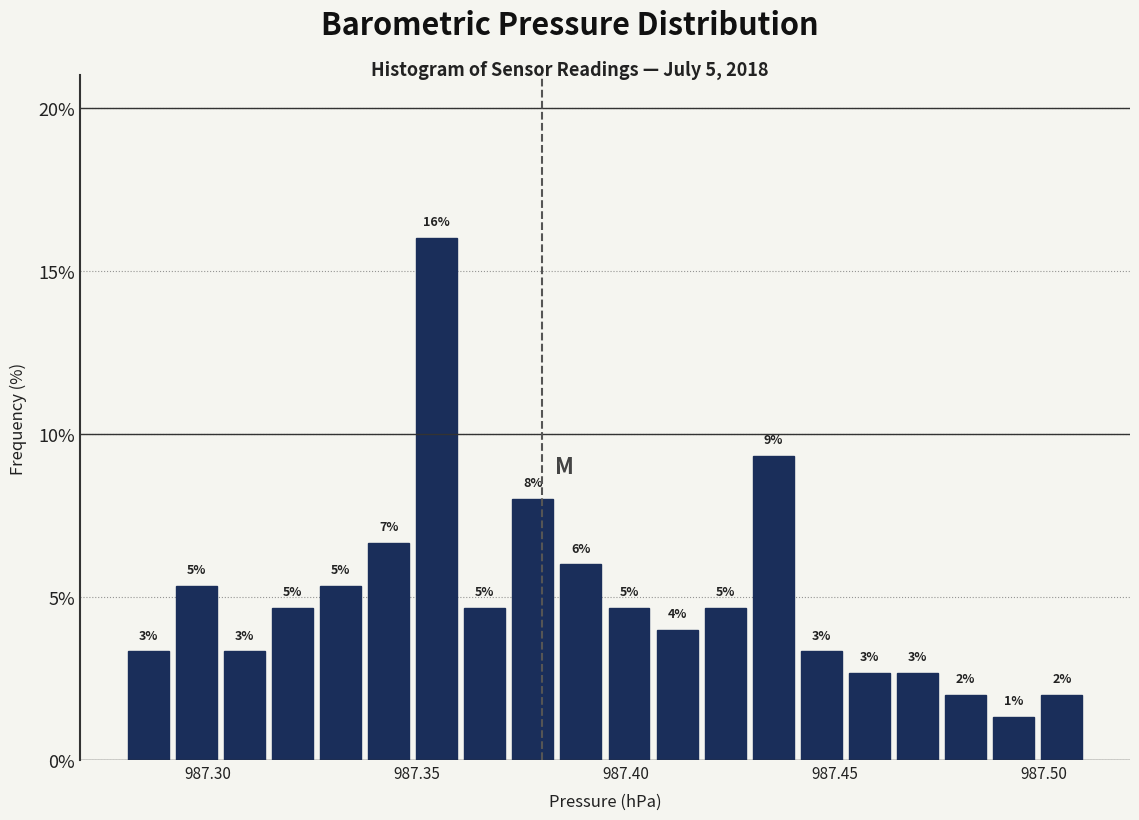

Around what value on the x-axis is the tallest bar? Give the approximate position of its centre, as read against the axis.

987.355